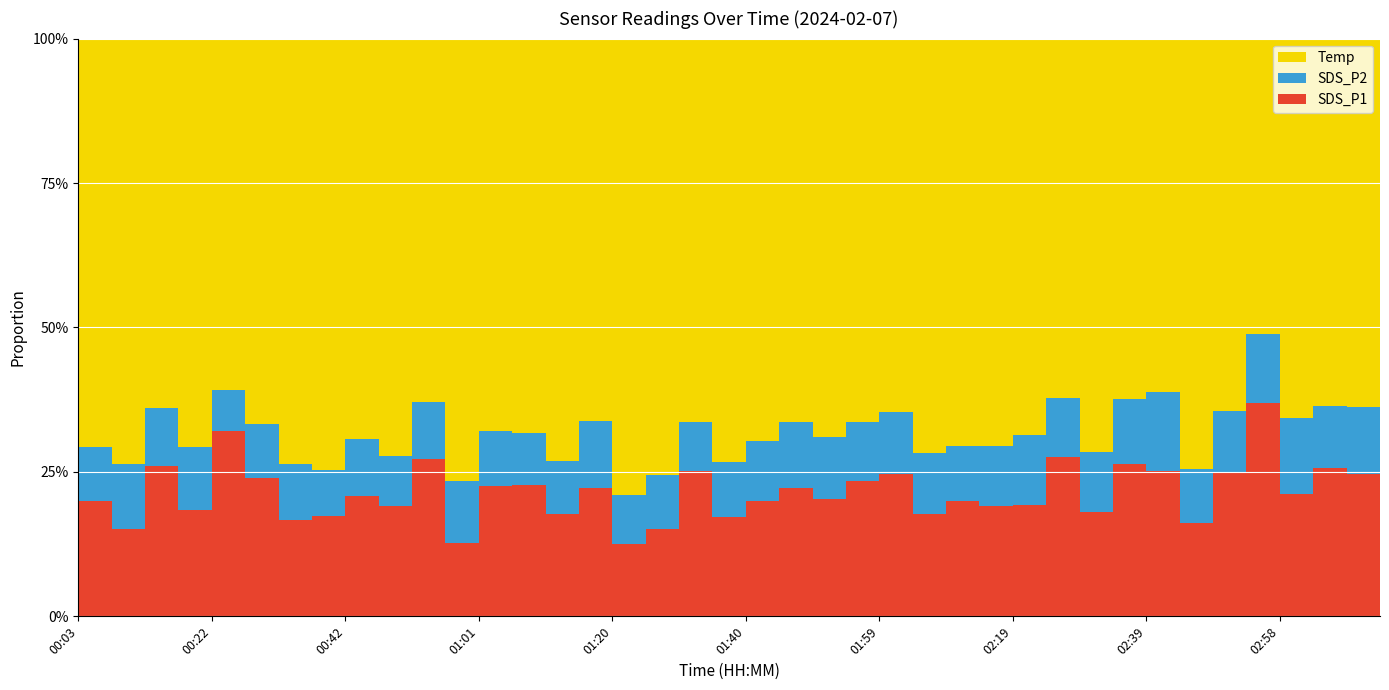

Reading left to right, extract all data points from this chart.

SDS_P1: 00:03=2.7	00:08=2.0	00:12=3.9	00:17=2.5	00:22=5.1	00:27=3.4	00:32=2.2	00:37=2.2	00:42=2.9	00:46=2.5	00:51=4.2	00:56=1.6	01:01=3.1	01:06=3.2	01:11=2.3	01:16=3.2	01:20=1.5	01:25=1.9	01:30=3.6	01:35=2.2	01:40=2.8	01:45=3.2	01:50=2.8	01:55=3.4	01:59=3.7	02:04=2.4	02:09=2.8	02:14=2.6	02:19=2.7	02:24=4.2	02:29=2.4	02:34=4.0	02:39=4.0	02:44=2.0	02:49=3.7	02:54=6.9	02:58=3.1	03:03=3.9	03:08=3.7	03:13=3.2
SDS_P2: 00:03=1.3	00:08=1.4	00:12=1.5	00:17=1.5	00:22=1.1	00:27=1.3	00:32=1.3	00:37=1.0	00:42=1.4	00:46=1.2	00:51=1.5	00:56=1.4	01:01=1.3	01:06=1.2	01:11=1.2	01:16=1.7	01:20=1.0	01:25=1.2	01:30=1.2	01:35=1.2	01:40=1.4	01:45=1.6	01:50=1.5	01:55=1.5	01:59=1.6	02:04=1.4	02:09=1.3	02:14=1.4	02:19=1.7	02:24=1.6	02:29=1.4	02:34=1.8	02:39=2.1	02:44=1.2	02:49=1.6	02:54=2.2	02:58=1.9	03:03=1.6	03:08=1.8	03:13=2.1
Temp: 00:03=9.6	00:08=9.6	00:12=9.6	00:17=9.6	00:22=9.6	00:27=9.5	00:32=9.6	00:37=9.5	00:42=9.6	00:46=9.6	00:51=9.6	00:56=9.6	01:01=9.5	01:06=9.5	01:11=9.6	01:16=9.6	01:20=9.6	01:25=9.6	01:30=9.5	01:35=9.5	01:40=9.6	01:45=9.6	01:50=9.6	01:55=9.6	01:59=9.6	02:04=9.6	02:09=9.7	02:14=9.6	02:19=9.6	02:24=9.6	02:29=9.6	02:34=9.6	02:39=9.6	02:44=9.5	02:49=9.5	02:54=9.6	02:58=9.6	03:03=9.6	03:08=9.6	03:13=9.6